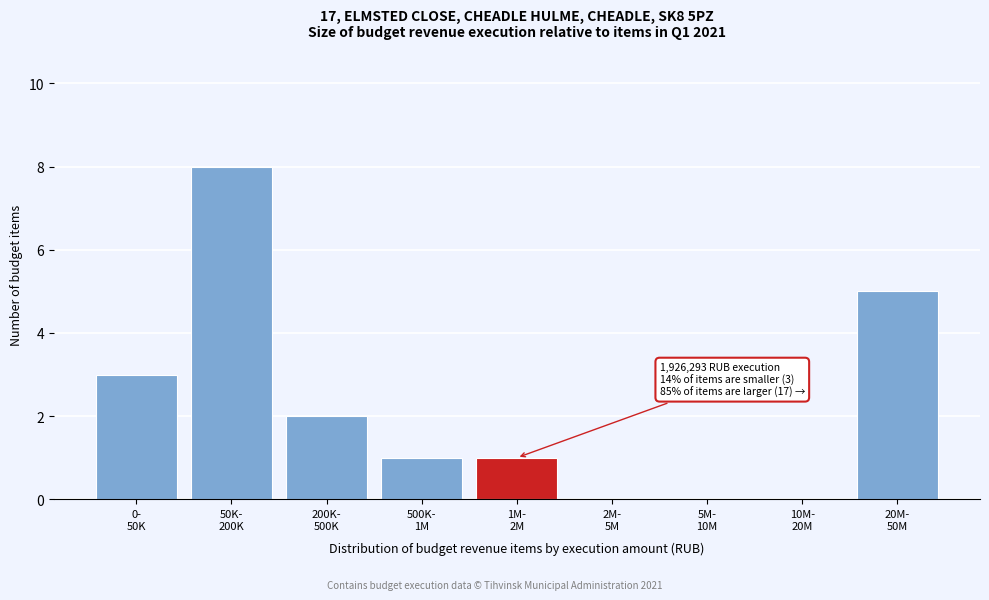

What is the sum of all values?

20